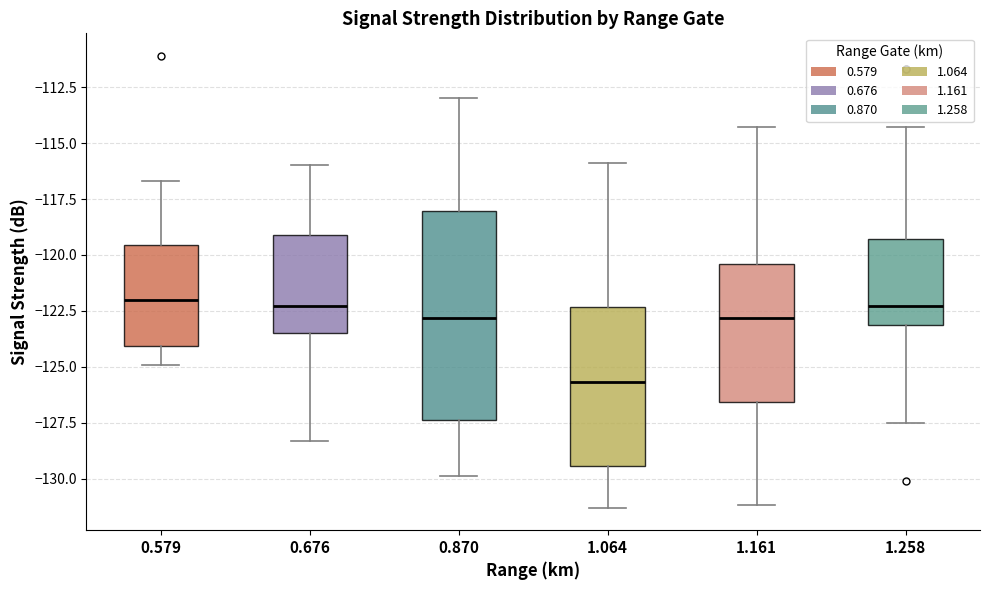

Which box has the lowest median line?

1.064